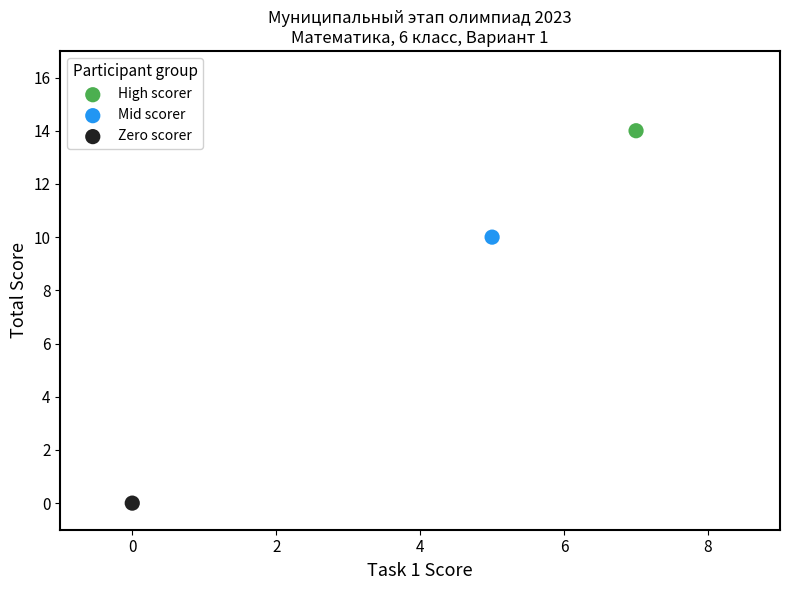

Which series reaches the minimum Y coordinate?

Zero scorer